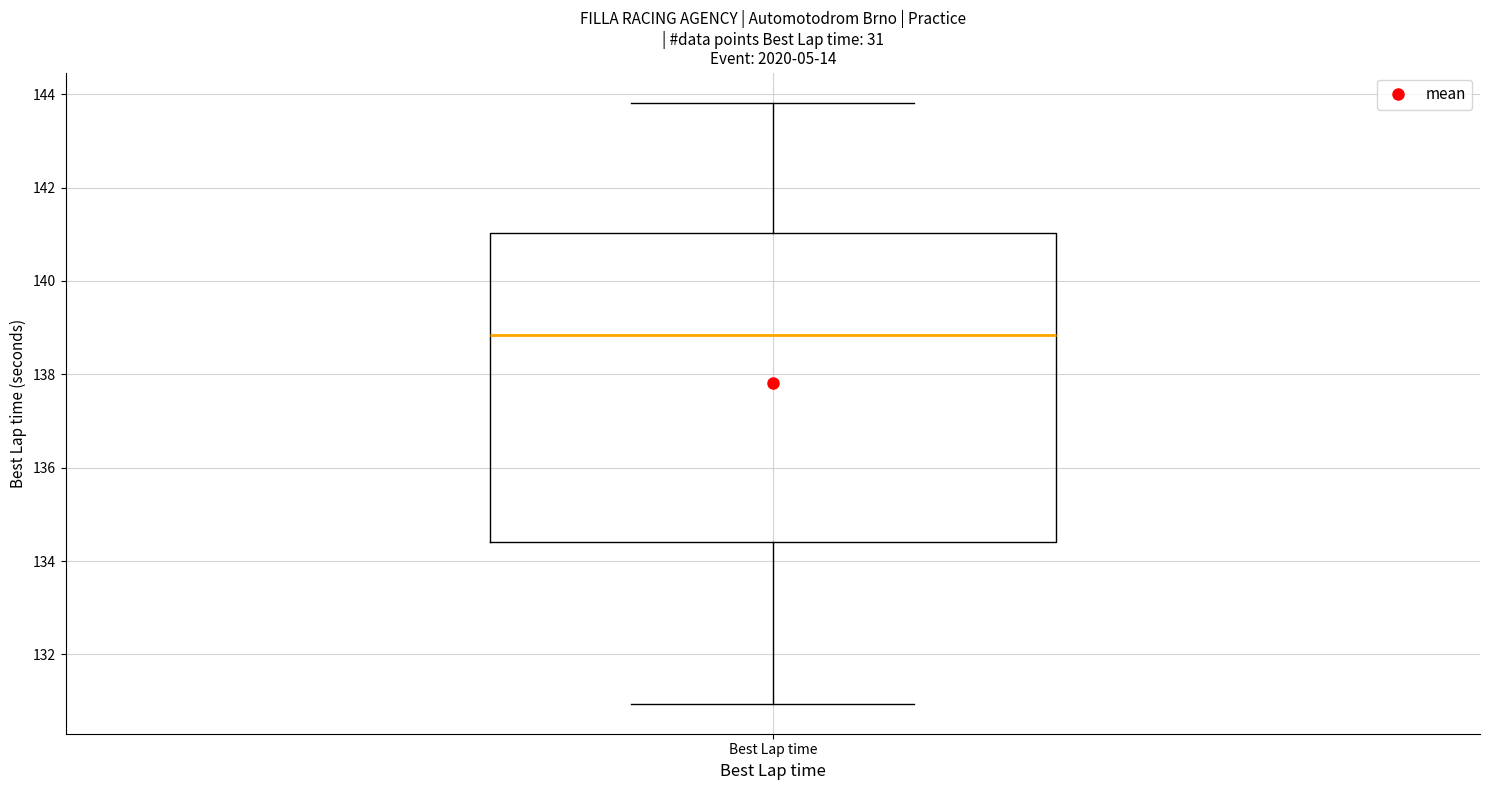

Read this box plot against the y-axis: the position of the median line, the range covered by the box, and the ends of both whiskers. The values are not printed on the chart, so give them approximately, as read against the axis.

median 138.8, box 134.4 to 141.0, whiskers 131.0 to 143.8